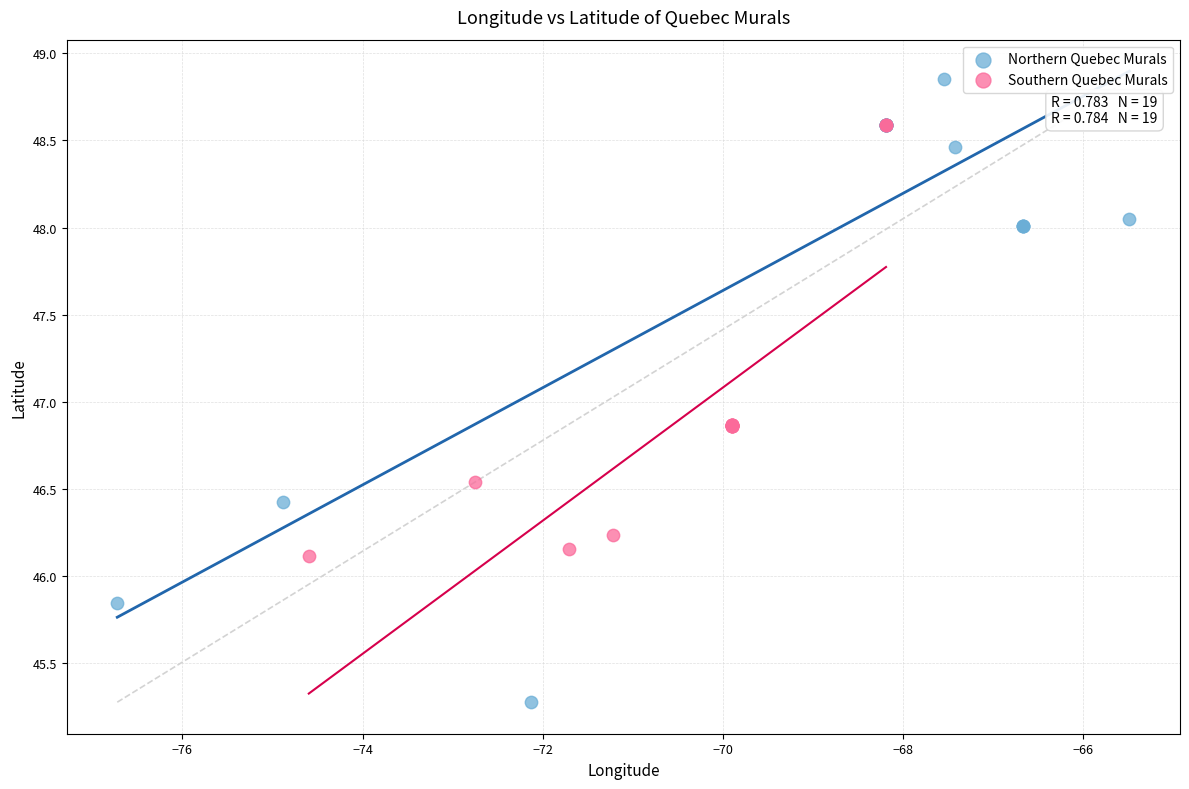

Which series contains the highest Y value?

Northern Quebec Murals